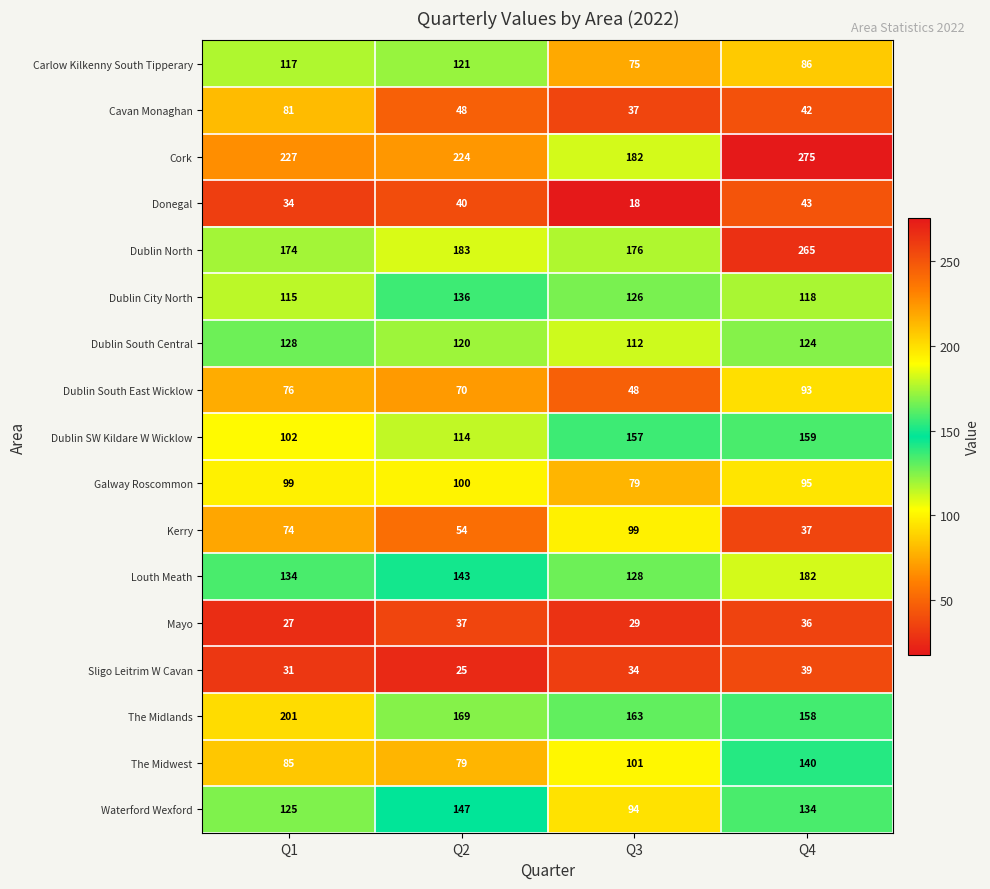

List the series in order of their peak value, highest first.

Cork, Dublin North, The Midlands, Louth Meath, Dublin SW Kildare W Wicklow, Waterford Wexford, The Midwest, Dublin City North, Dublin South Central, Carlow Kilkenny South Tipperary, Galway Roscommon, Kerry, Dublin South East Wicklow, Cavan Monaghan, Donegal, Sligo Leitrim W Cavan, Mayo